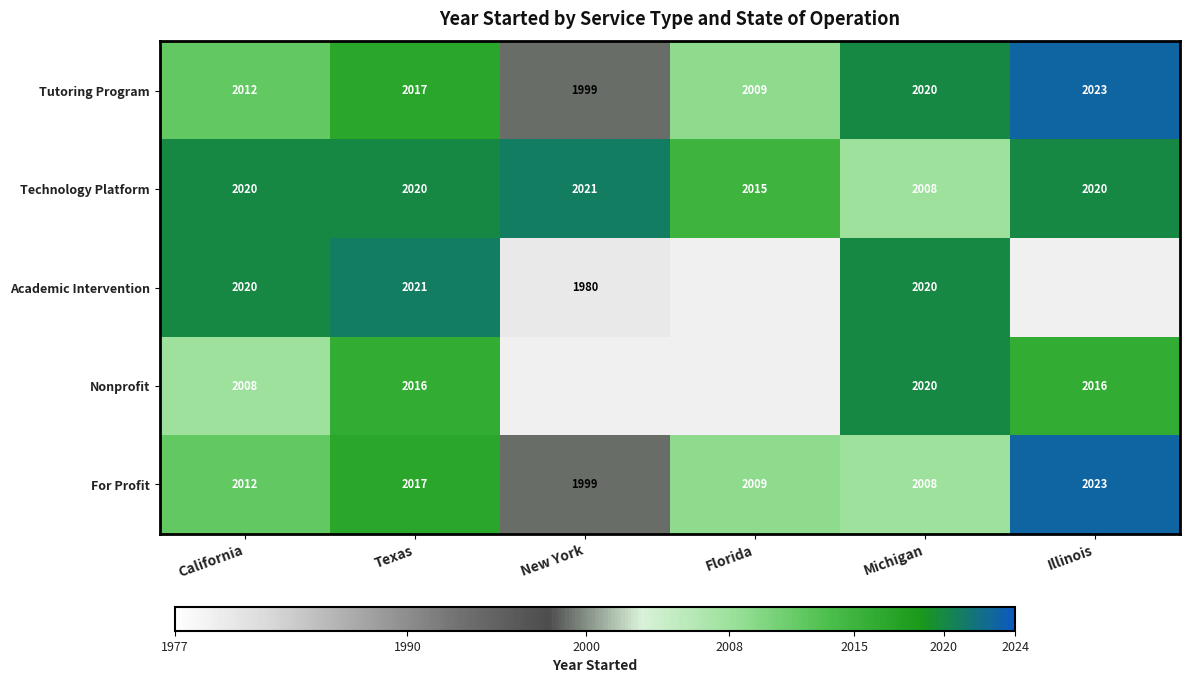

What is the approximate value of For Profit at California, to the nearest 10?

2010